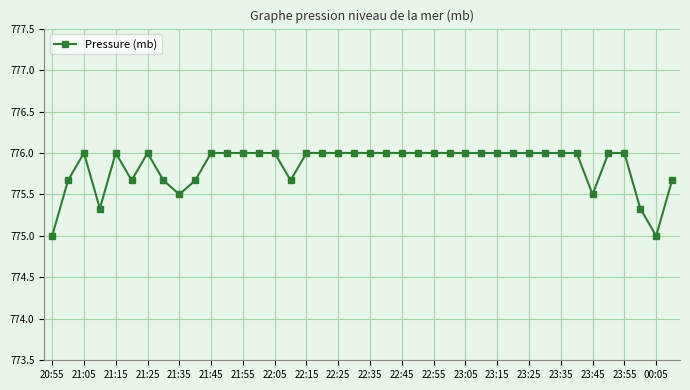

What is the value of the 36th point from the left?

776.0